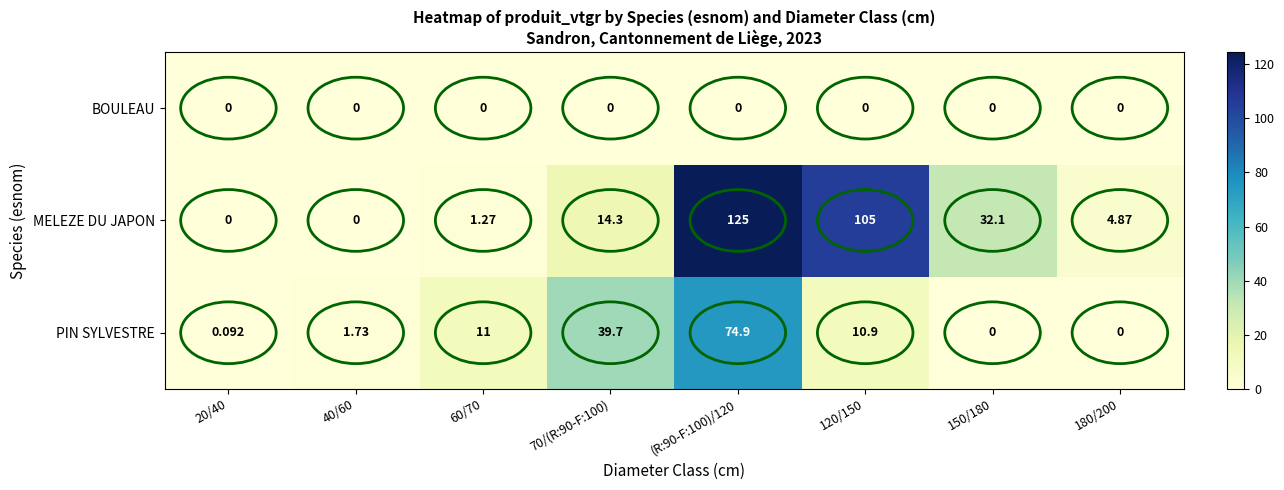

Rank the series by their maximum value, from lowest to highest.

BOULEAU, PIN SYLVESTRE, MELEZE DU JAPON